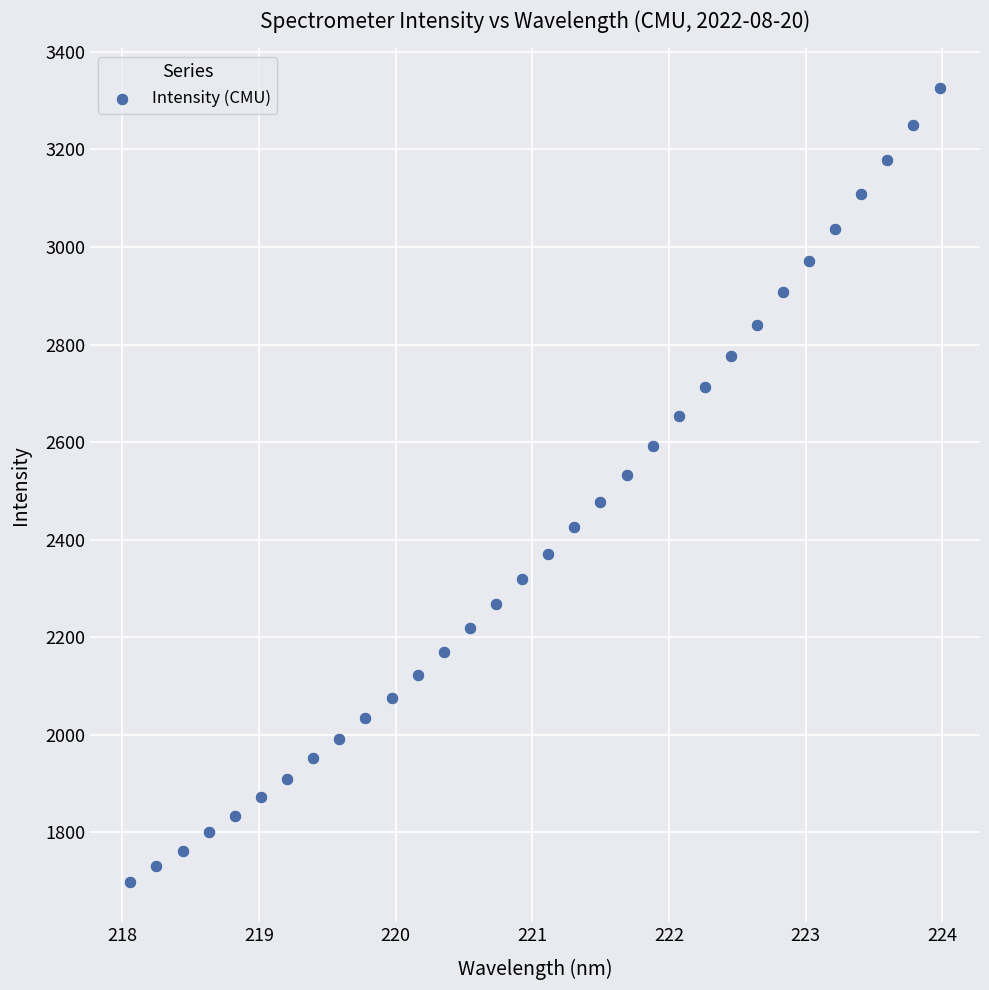

What is the range of Y values (max minus min)?

1628.4